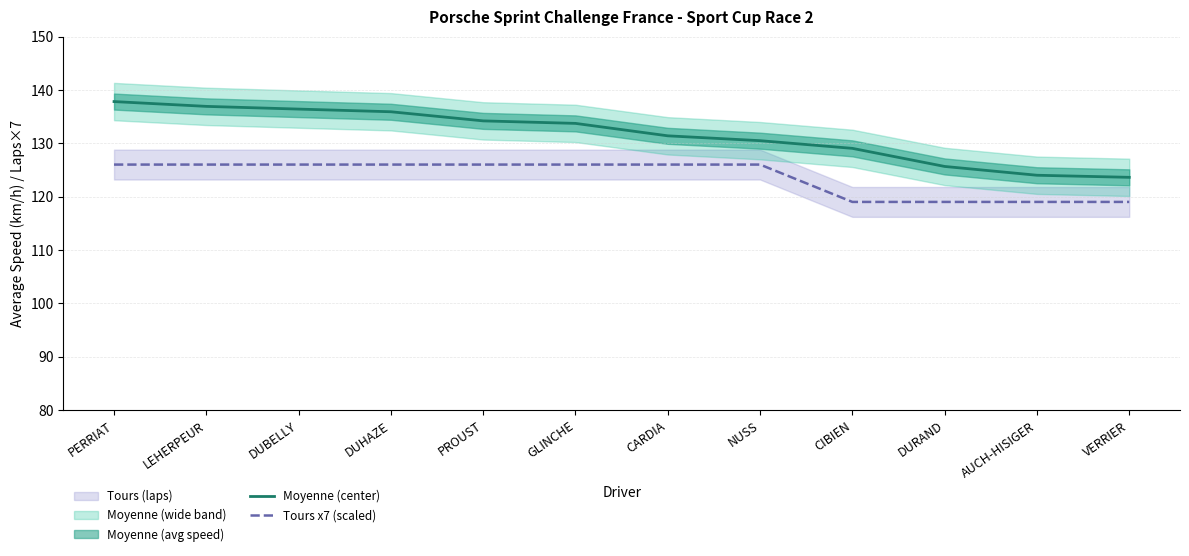

List the labels in order of Tours x7 (scaled) value, smallest first.

CIBIEN, DURAND, AUCH-HISIGER, VERRIER, PERRIAT, LEHERPEUR, DUBELLY, DUHAZE, PROUST, GLINCHE, CARDIA, NUSS